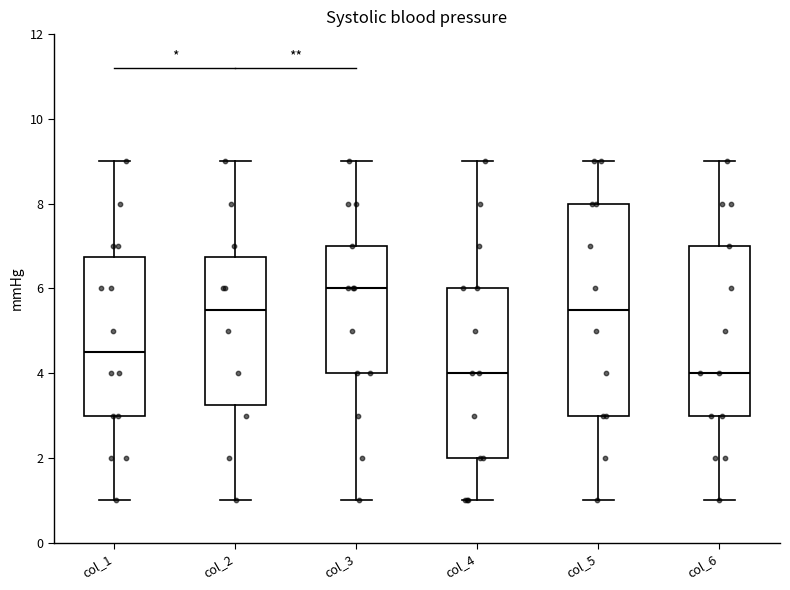

Where does the upper whisker of the box for col_1 end on the y-axis? The values are not printed on the chart, so give them approximately, as read against the axis.

9.0